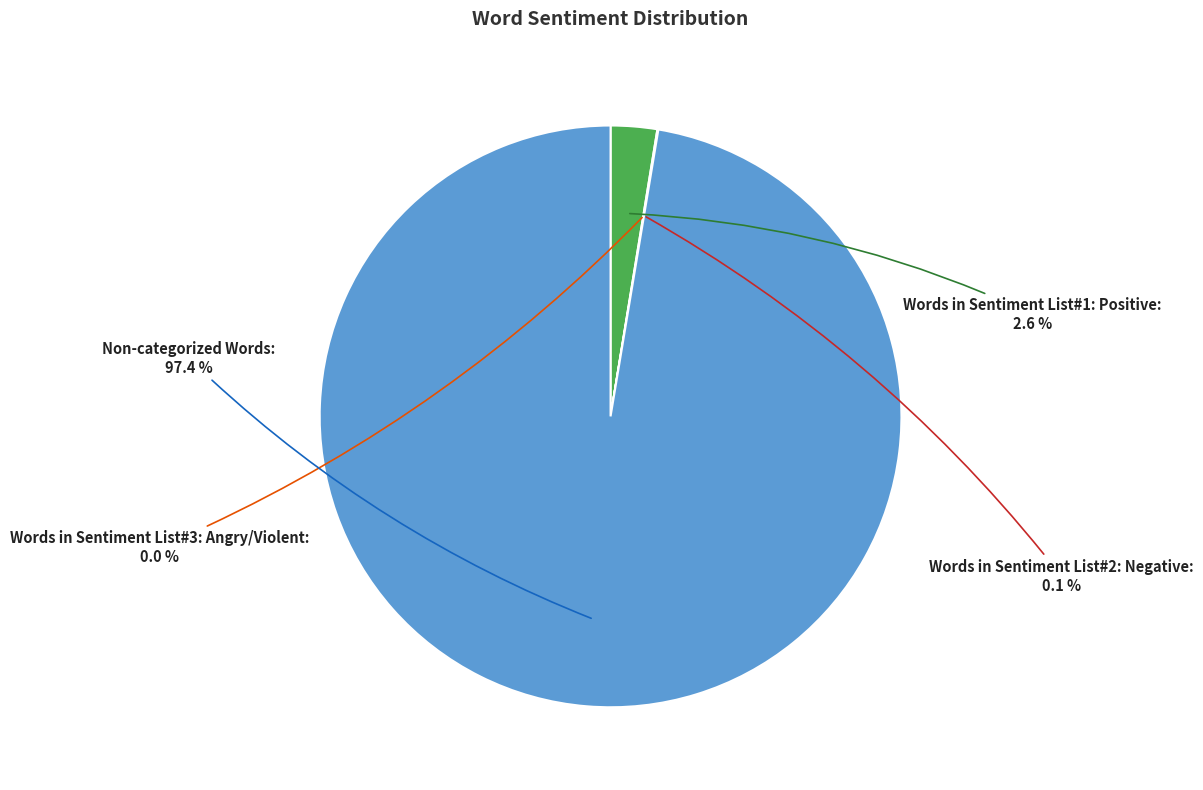

Count the number of slices in the pie.

4